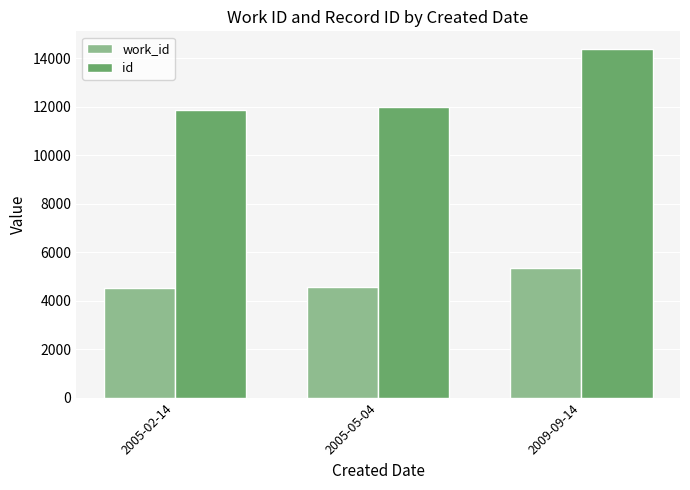

What is the total value across all series at 2009-09-14?

19759